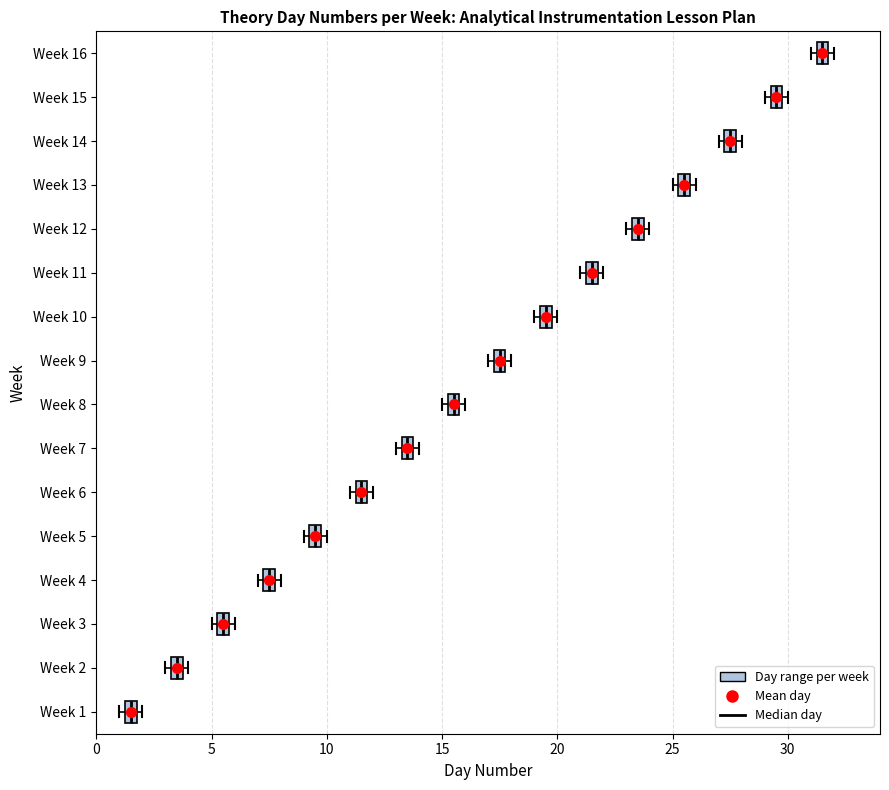

Which box has the furthest to the left median line?

Week 1